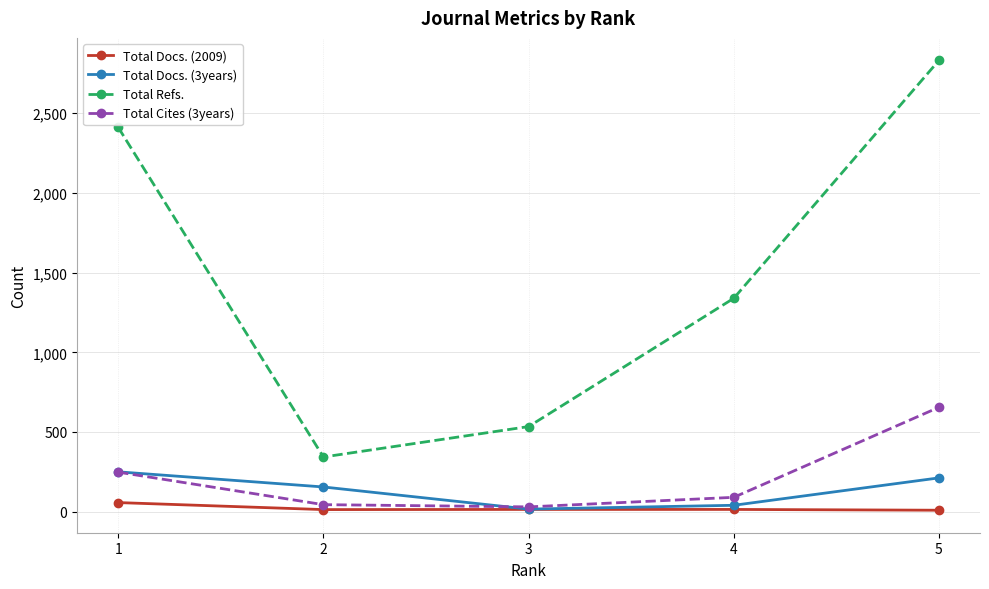

At which label does Total Docs. (3years) reach its peak?

1